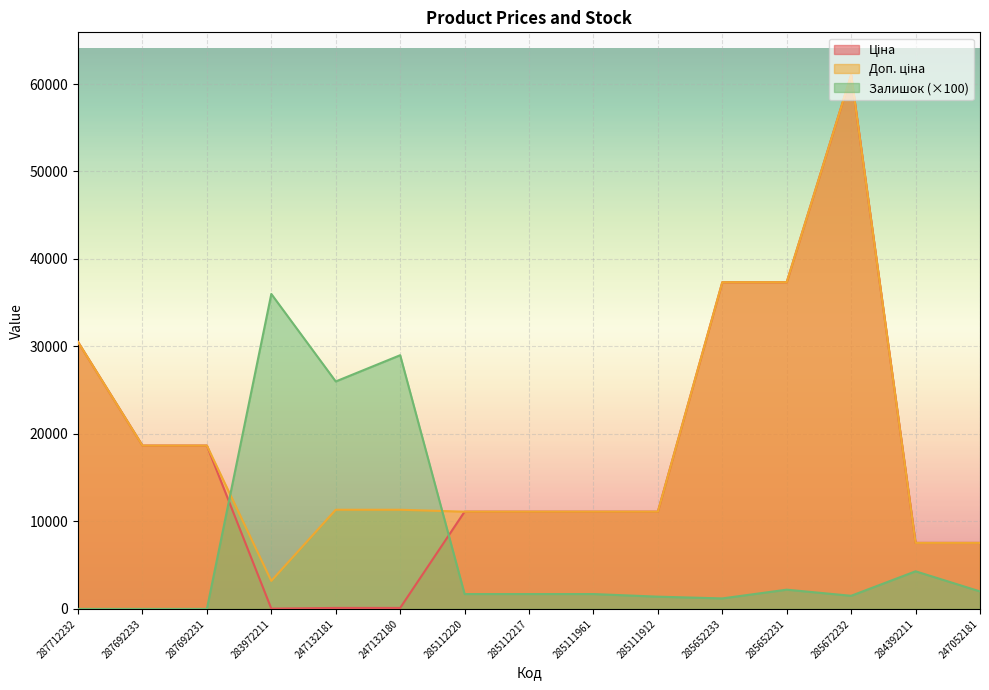

How many series are shown in this chart?

3